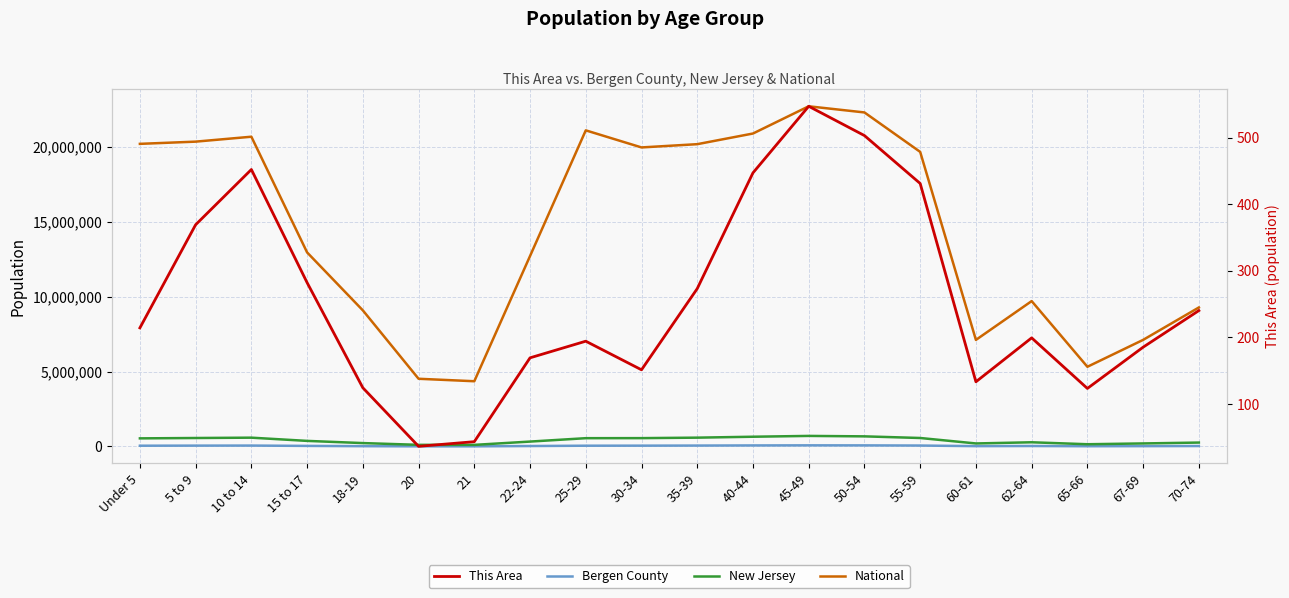

Reading left to right, list all the values displayed in this chart.

Bergen County: Under 5=50281	5 to 9=56309	10 to 14=60038	15 to 17=37777	18-19=19781	20=9084	21=9034	22-24=29354	25-29=50726	30-34=54121	35-39=60261	40-44=69073	45-49=75122	50-54=72526	55-59=61537	60-61=21977	62-64=31012	65-66=16175	67-69=22182	70-74=29503
New Jersey: Under 5=541020	5 to 9=564750	10 to 14=587335	15 to 17=372109	18-19=225990	20=108760	21=106219	22-24=326259	25-29=553139	30-34=556662	35-39=588379	40-44=649918	45-49=704516	50-54=674680	55-59=565623	60-61=201084	62-64=279458	65-66=149028	67-69=201944	70-74=260462
National: Under 5=20201362	5 to 9=20348657	10 to 14=20677194	15 to 17=12954254	18-19=9086089	20=4519129	21=4354294	22-24=12712576	25-29=21101849	30-34=19962099	35-39=20179642	40-44=20890964	45-49=22708591	50-54=22298125	55-59=19664805	60-61=7113727	62-64=9704197	65-66=5319902	67-69=7115361	70-74=9278166
This Area: Under 5=214	5 to 9=369	10 to 14=452	15 to 17=282	18-19=124	20=36	21=43	22-24=169	25-29=194	30-34=151	35-39=273	40-44=447	45-49=547	50-54=503	55-59=431	60-61=133	62-64=199	65-66=123	67-69=185	70-74=240